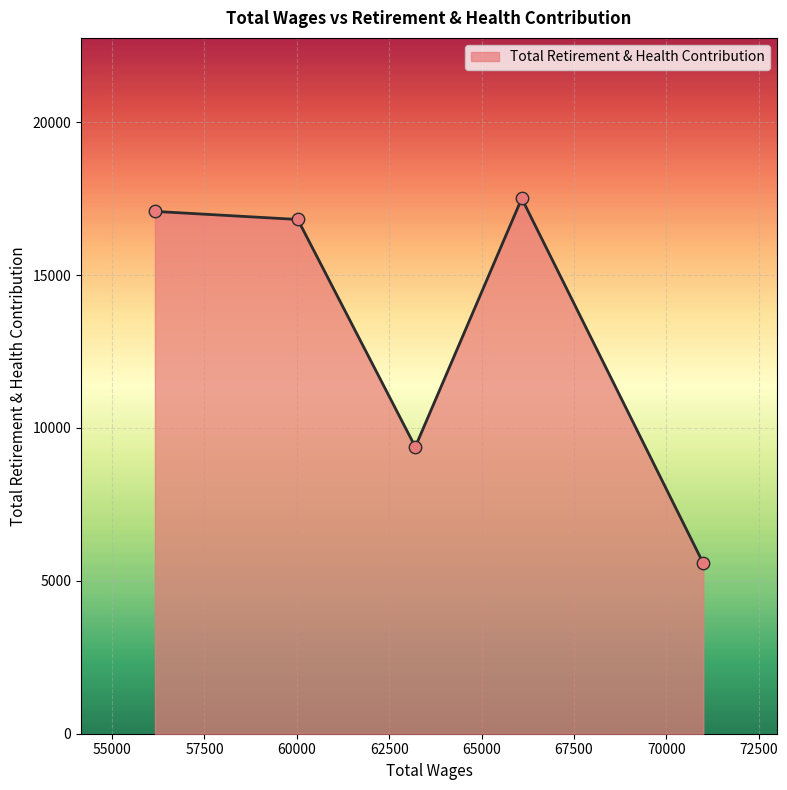

How many interior local valleys (lower than both neighbors) does the data have?

1